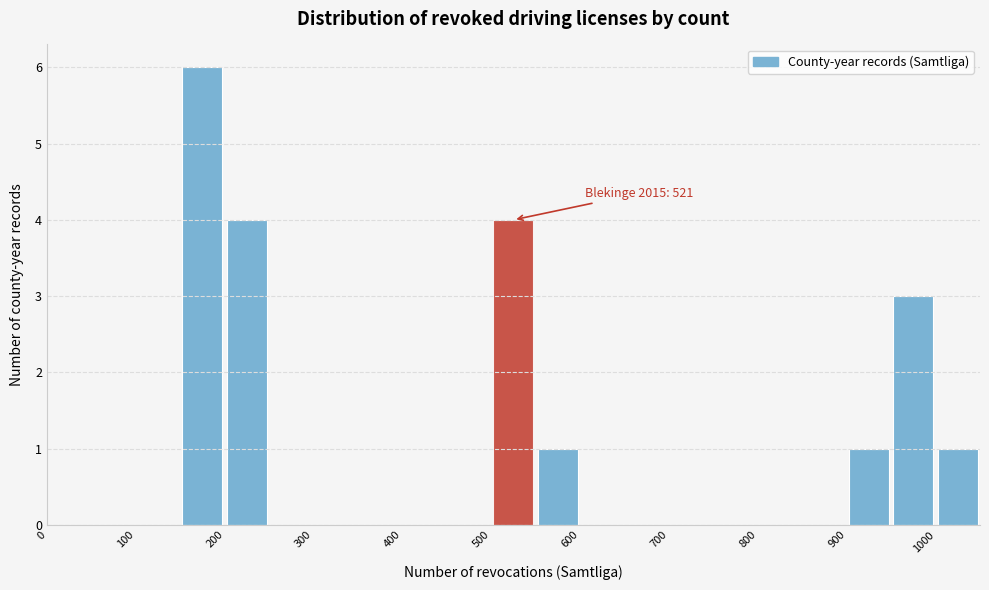

Over which range of the x-axis is the bar tallest?

150 to 200